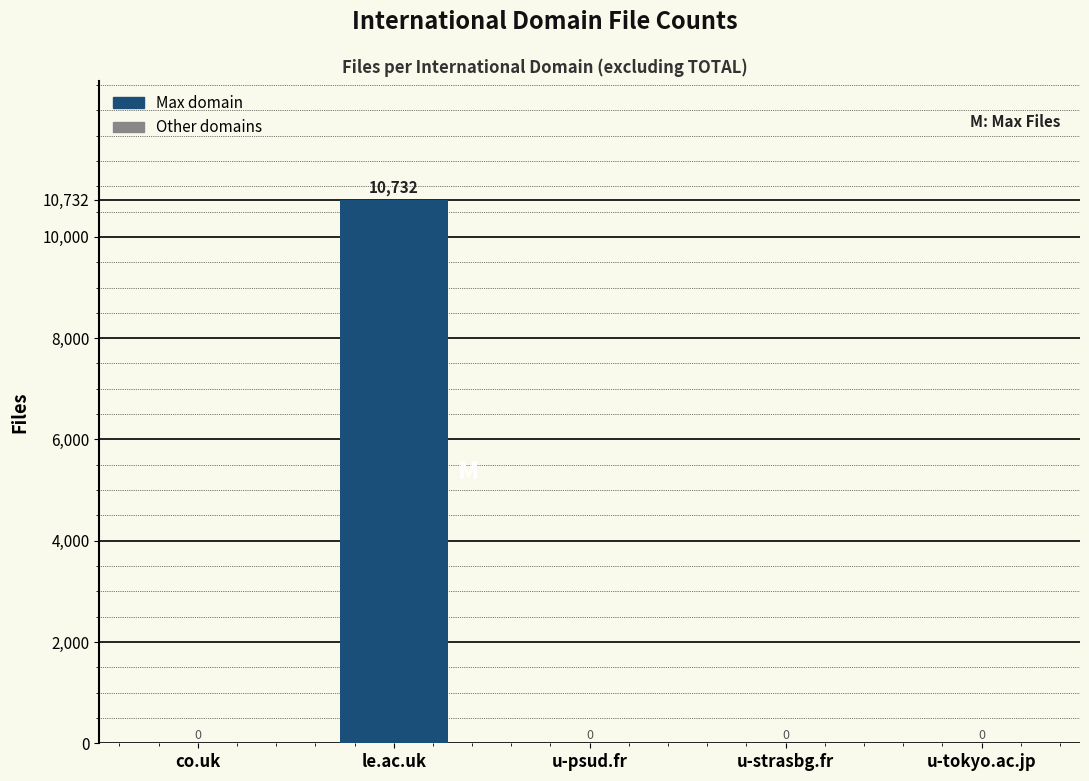

How many distinct data groups are displayed?

1